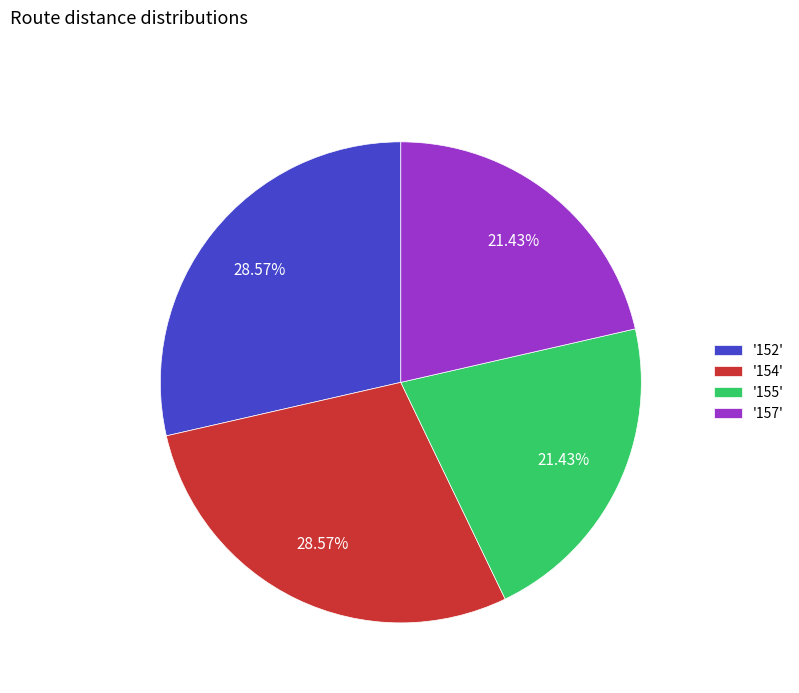

Combined, do '152' and '154' account for over 50%?

Yes